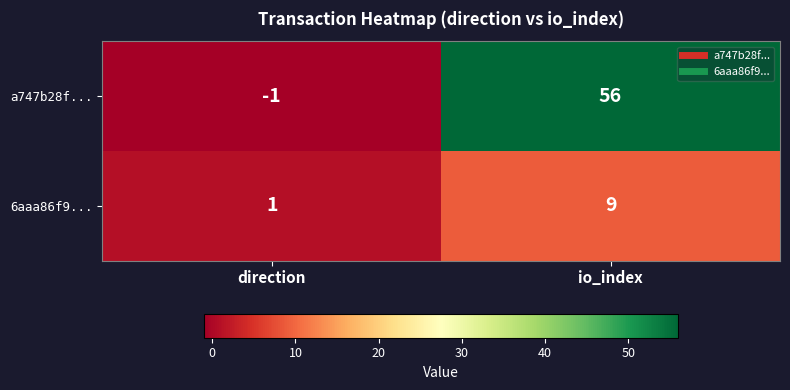

Which series changed the most between direction and io_index?

a747b28f...